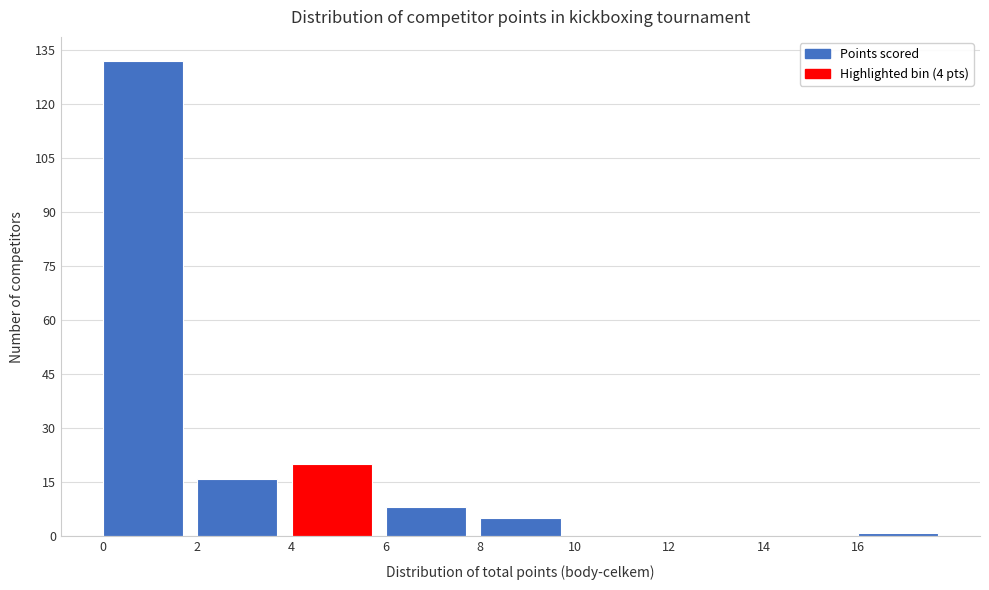

Which range on the x-axis has the tallest bar?

0 to 2